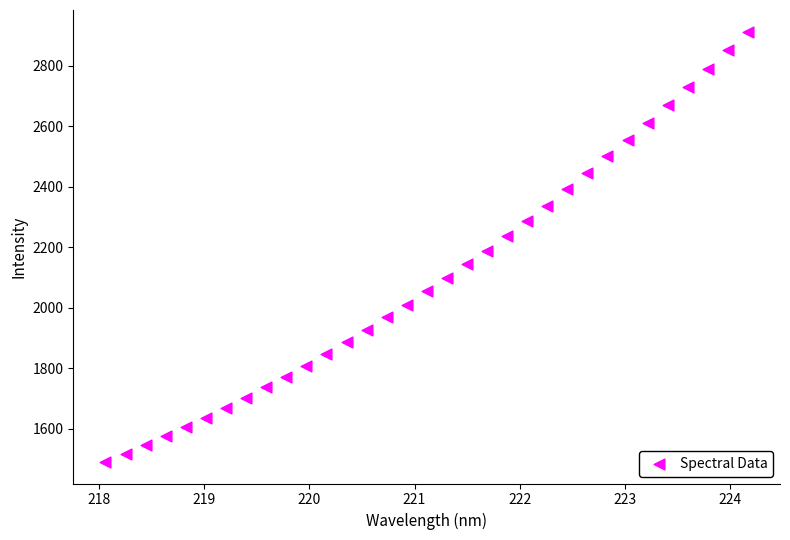

What is the range of Y values (max minus min)?

1422.7